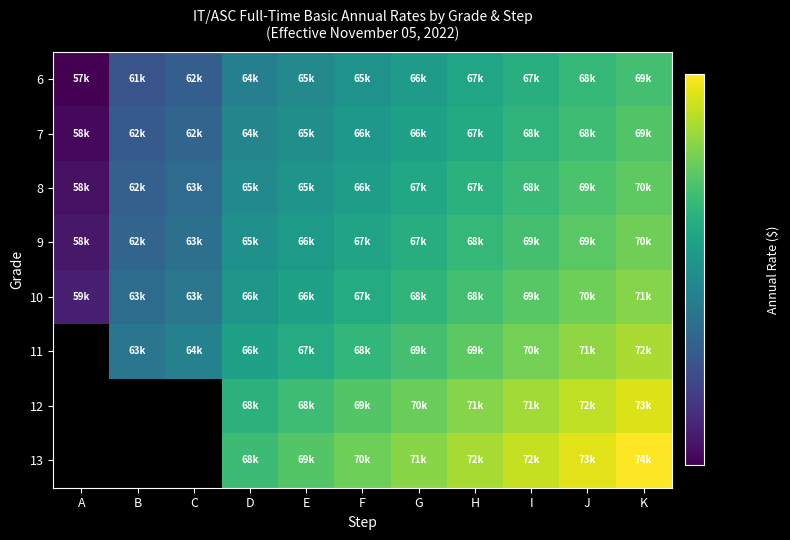

What is the total value across all series at H?

553180.0